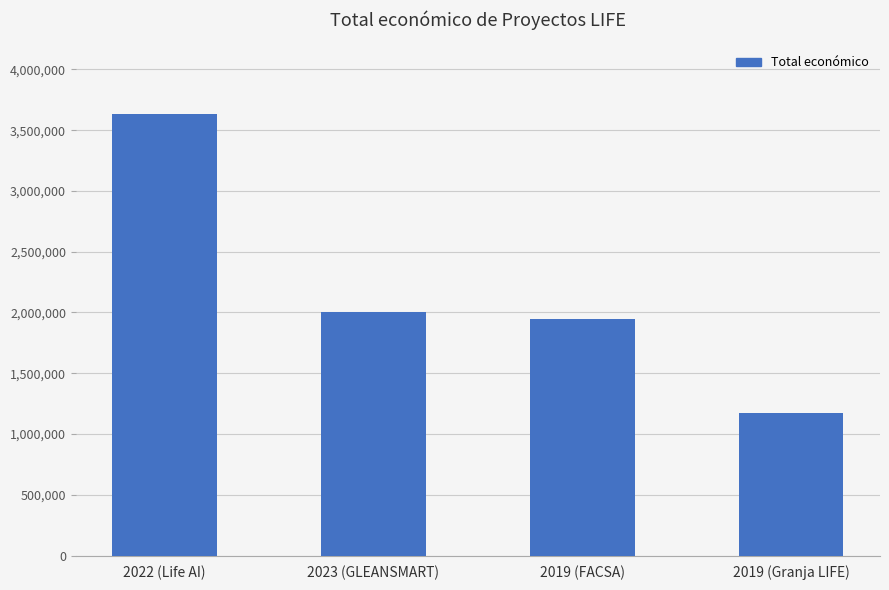

What is the smallest value displayed?

1172994